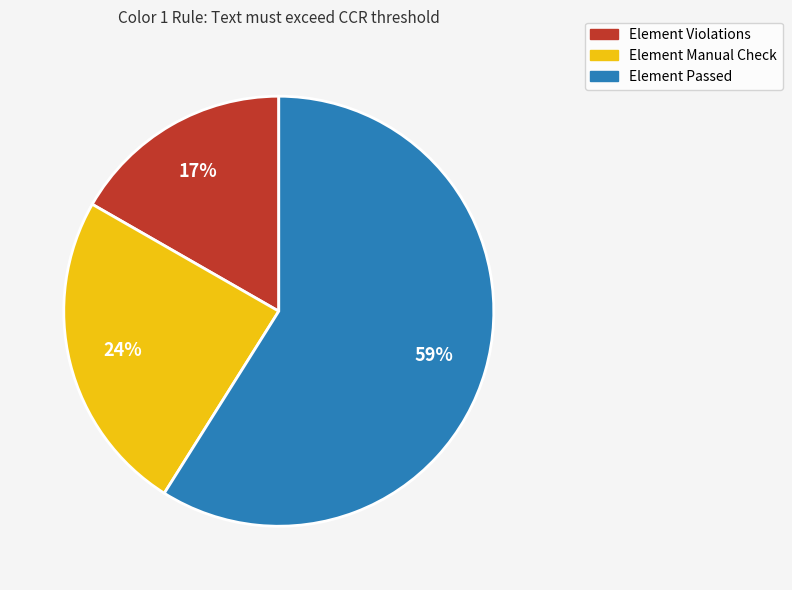

Does any single category account for the majority?

Yes